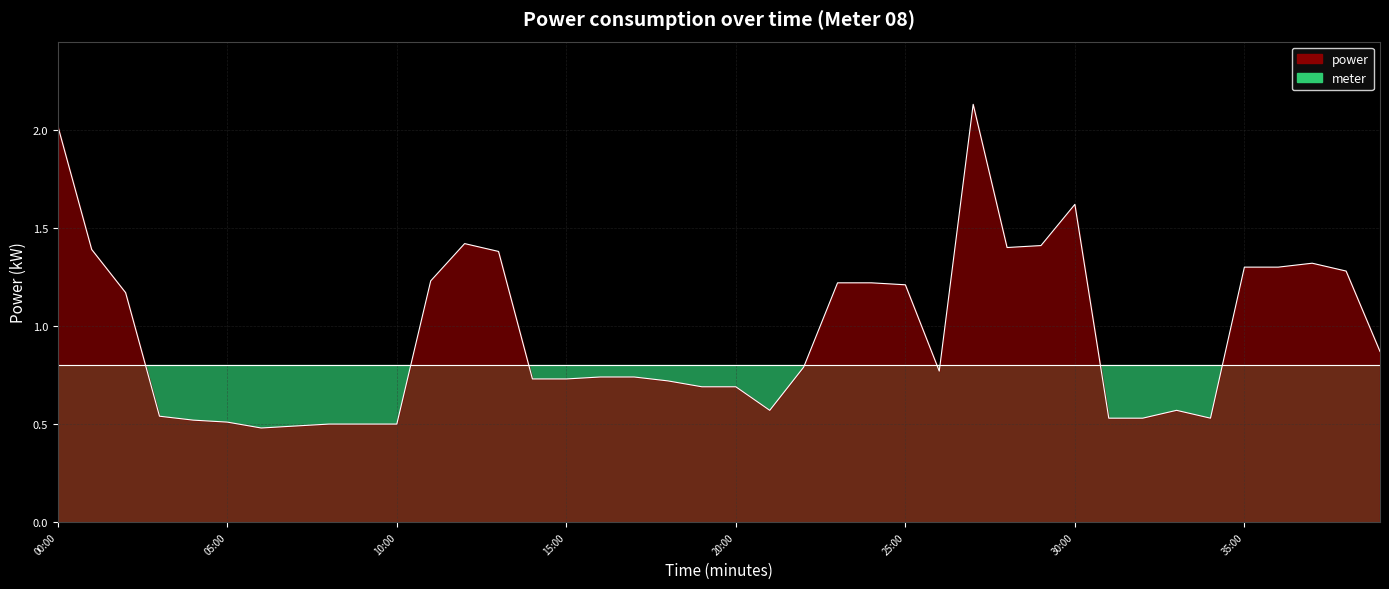

What is the label of the 18th point from the left?

17:00